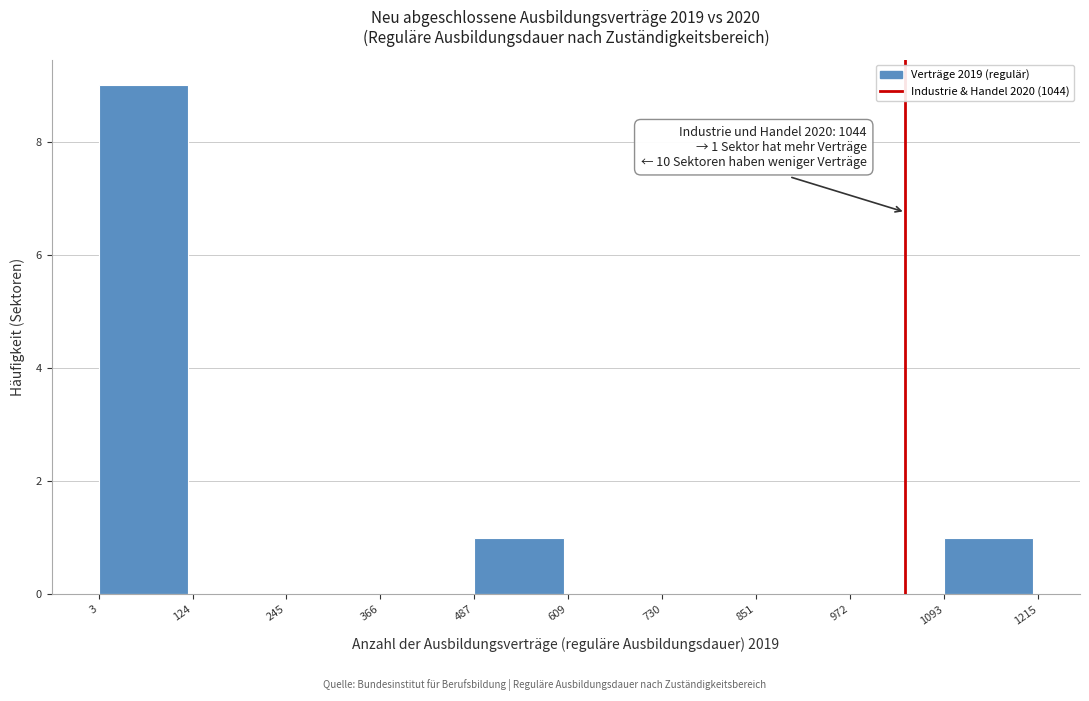

Which range on the x-axis has the tallest bar?

3 to 124